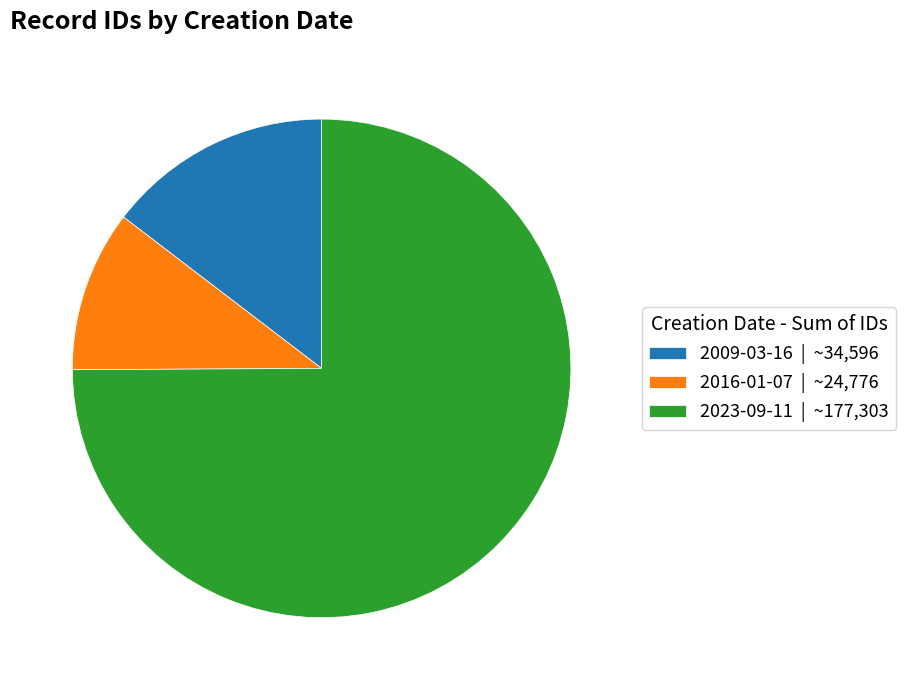

What is the smallest slice in the pie chart?

2016-01-07 | ~24,776